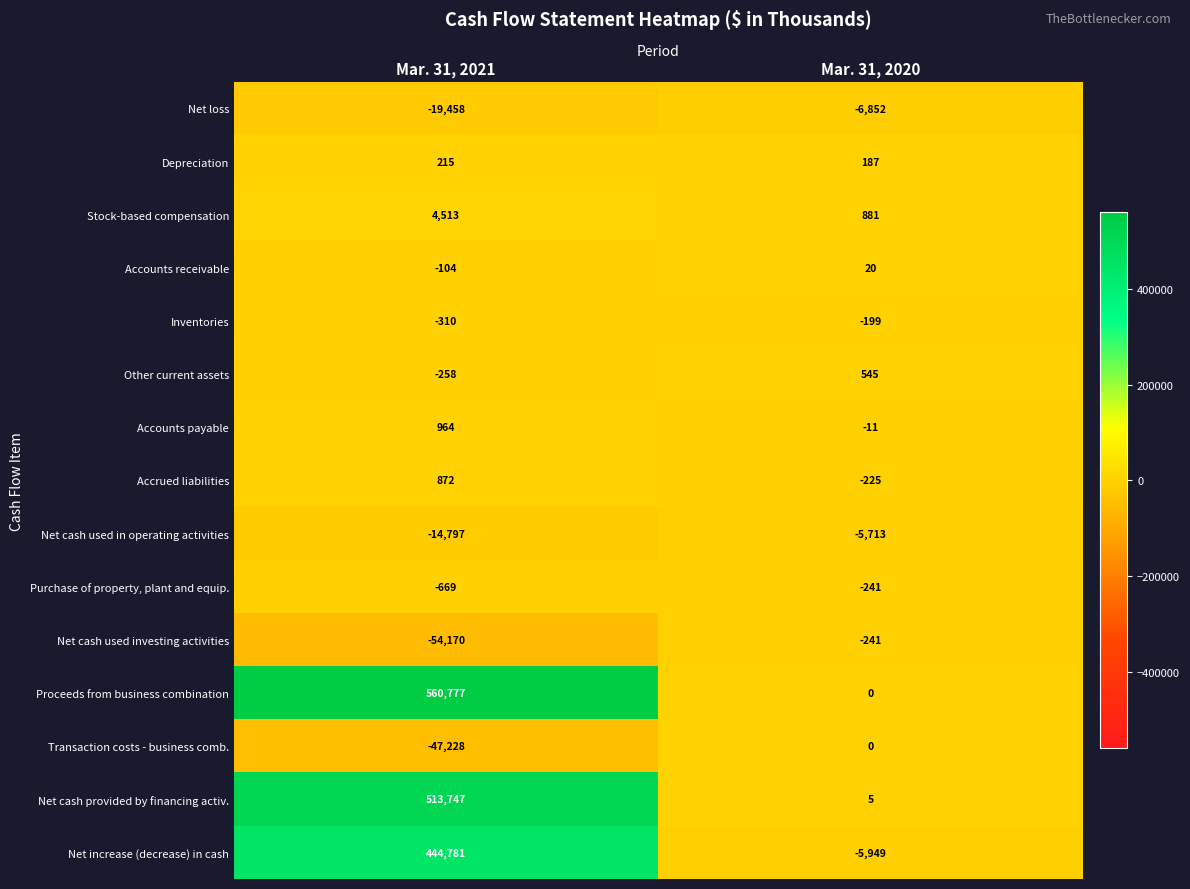

At which category is the sum across all series the highest?

Mar. 31, 2021